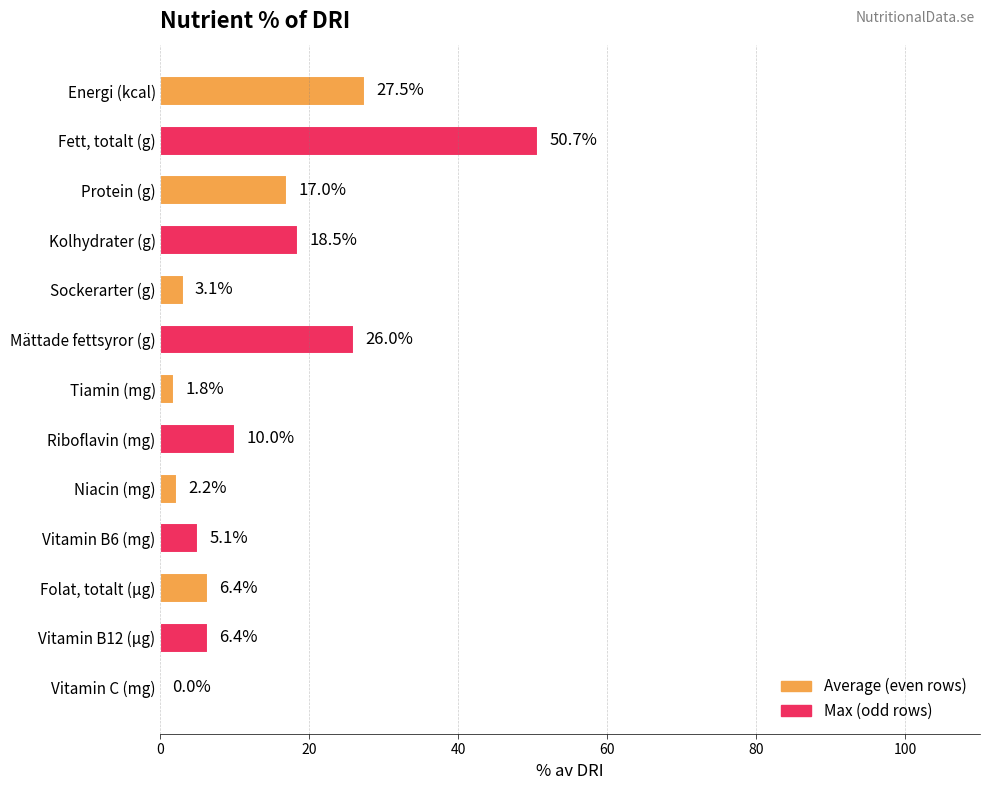

What is the sum of all values?

174.7